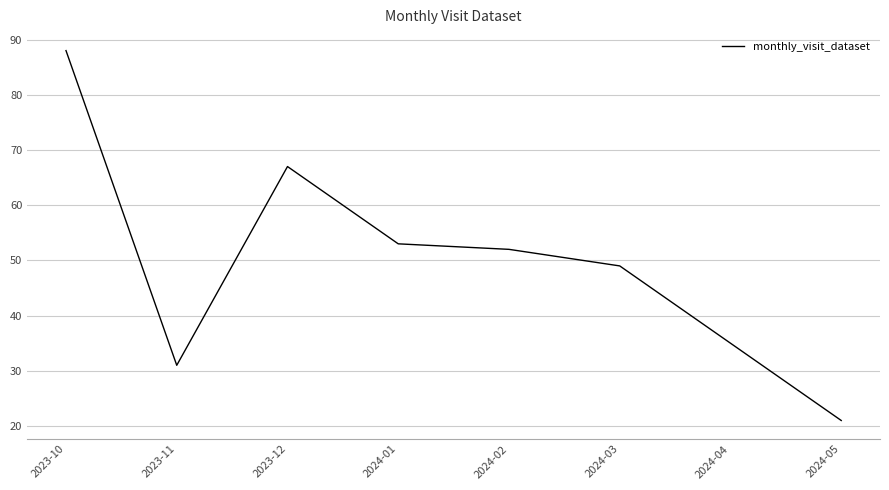

How many interior local peaks (higher than both neighbors) does the data have?

1